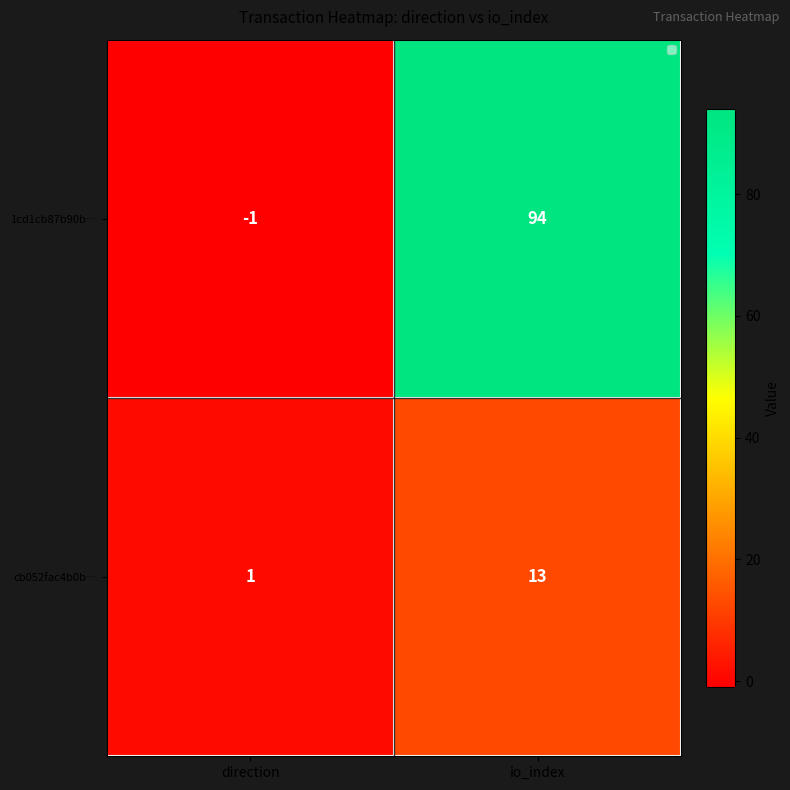

Where is 1cd1cb87b90b… nearest to the value 46?

direction